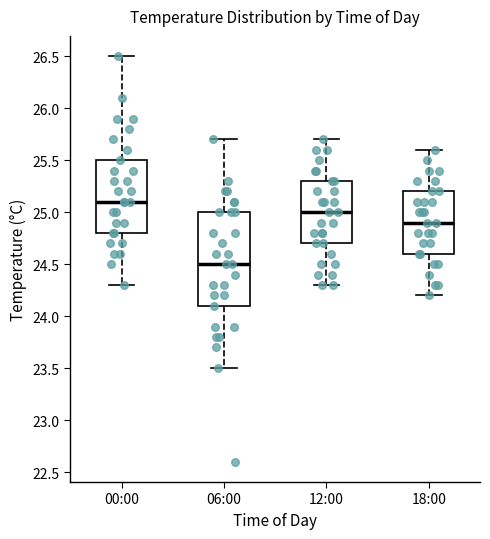

Reading left to right, transcribe this box plot: for each box, give where its median line is, the range the box spans, and where its two whiskers end, as read against the y-axis. The values are not printed on the chart, so give them approximately, as read against the axis.

00:00: median 25.1, box 24.8 to 25.5, whiskers 24.3 to 26.5
06:00: median 24.5, box 24.1 to 25.0, whiskers 23.5 to 25.7
12:00: median 25.0, box 24.7 to 25.3, whiskers 24.3 to 25.7
18:00: median 24.9, box 24.6 to 25.2, whiskers 24.2 to 25.6